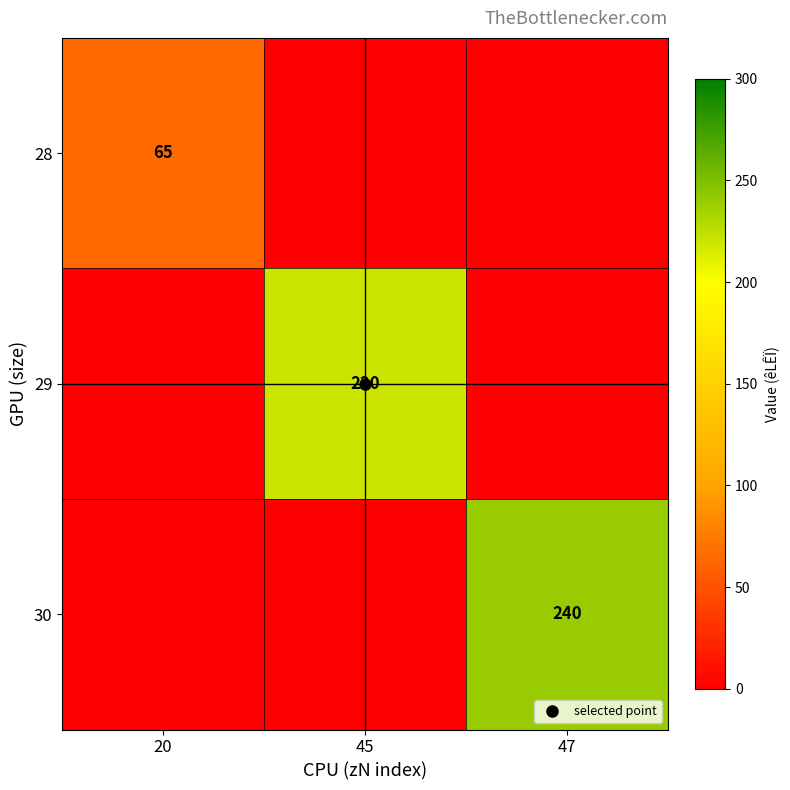

List the labels in order of 30 value, smallest first.

20, 45, 47